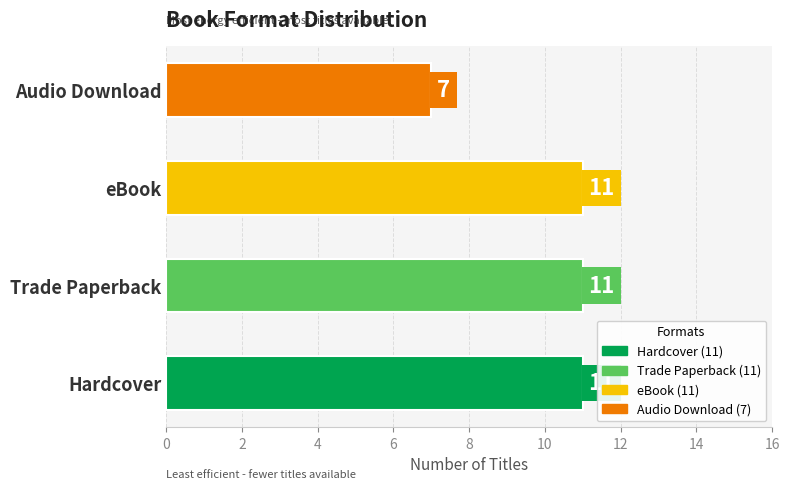

What is the average value?

10